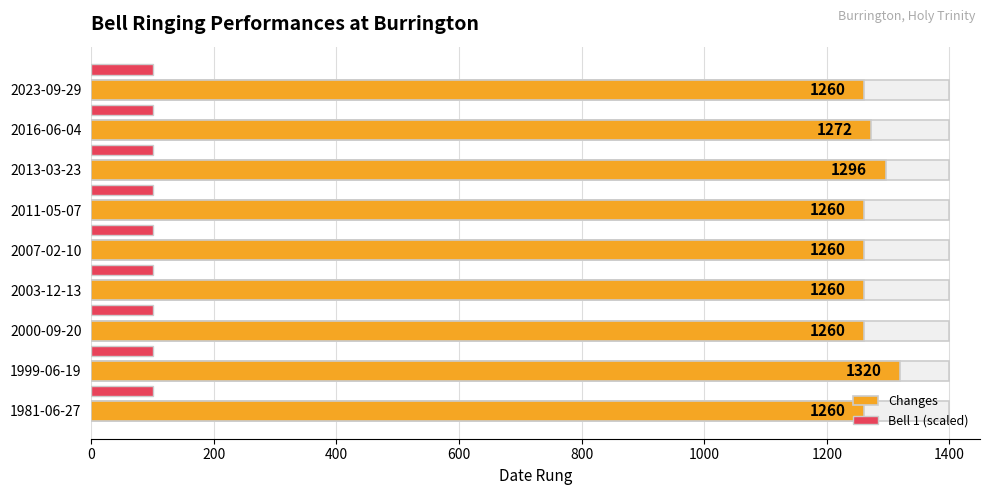

Rank the series at 400 from highest to lowest value.

Changes, Bell 1 (scaled)